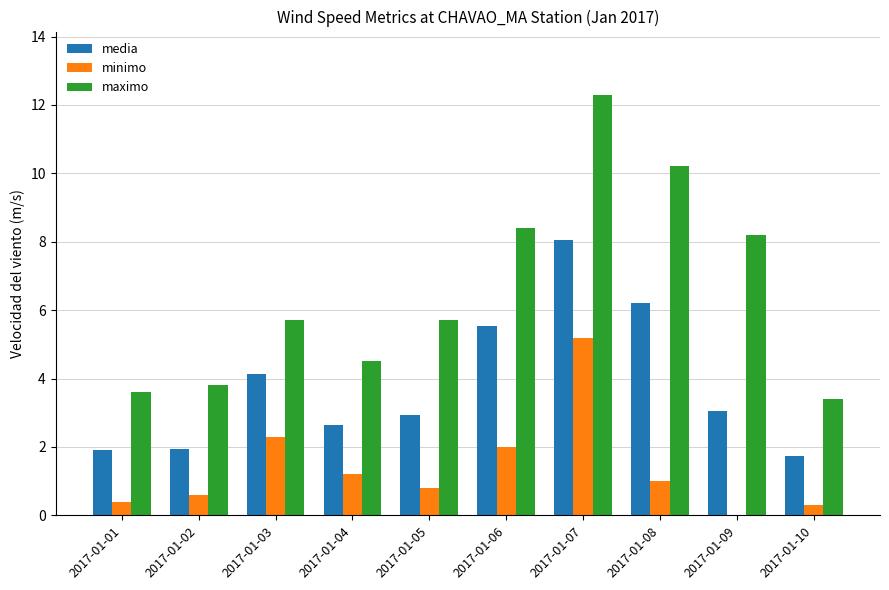

Is the value of media at 2017-01-09 greater than the value of maximo at 2017-01-10?

No